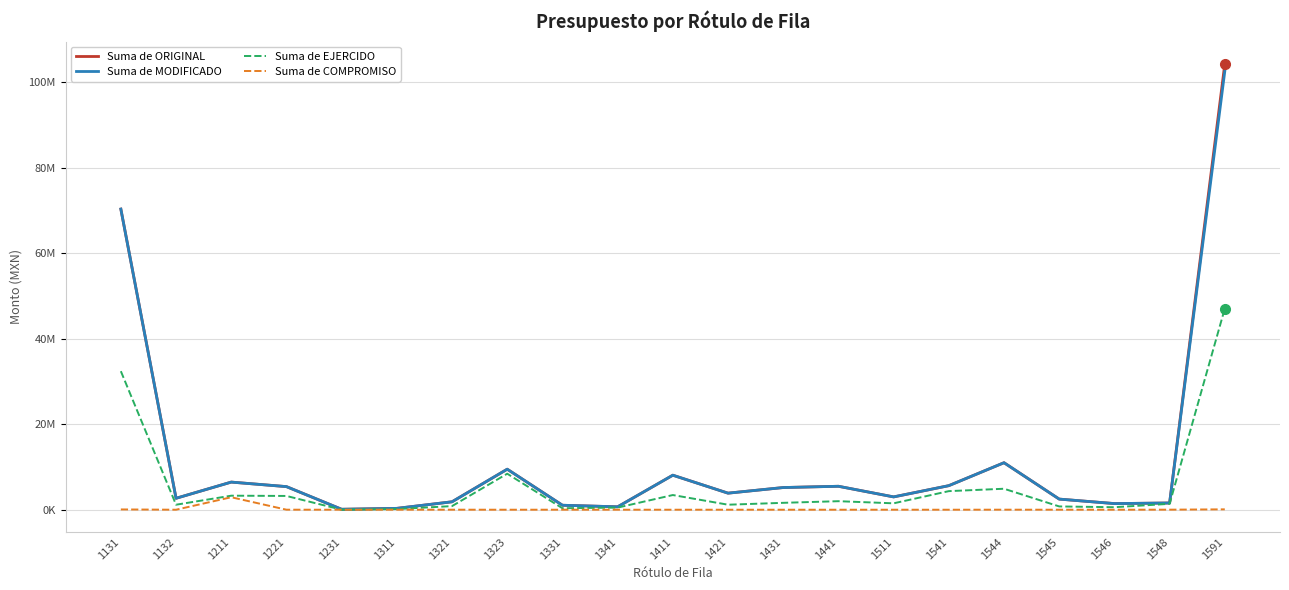

True or false: Suma de MODIFICADO and Suma de COMPROMISO cross at least once.

False